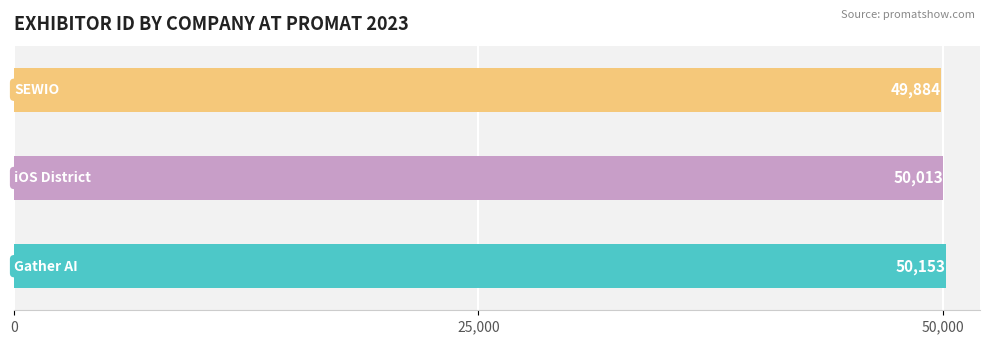

Where is the data nearest to the value 50018?

iOS District